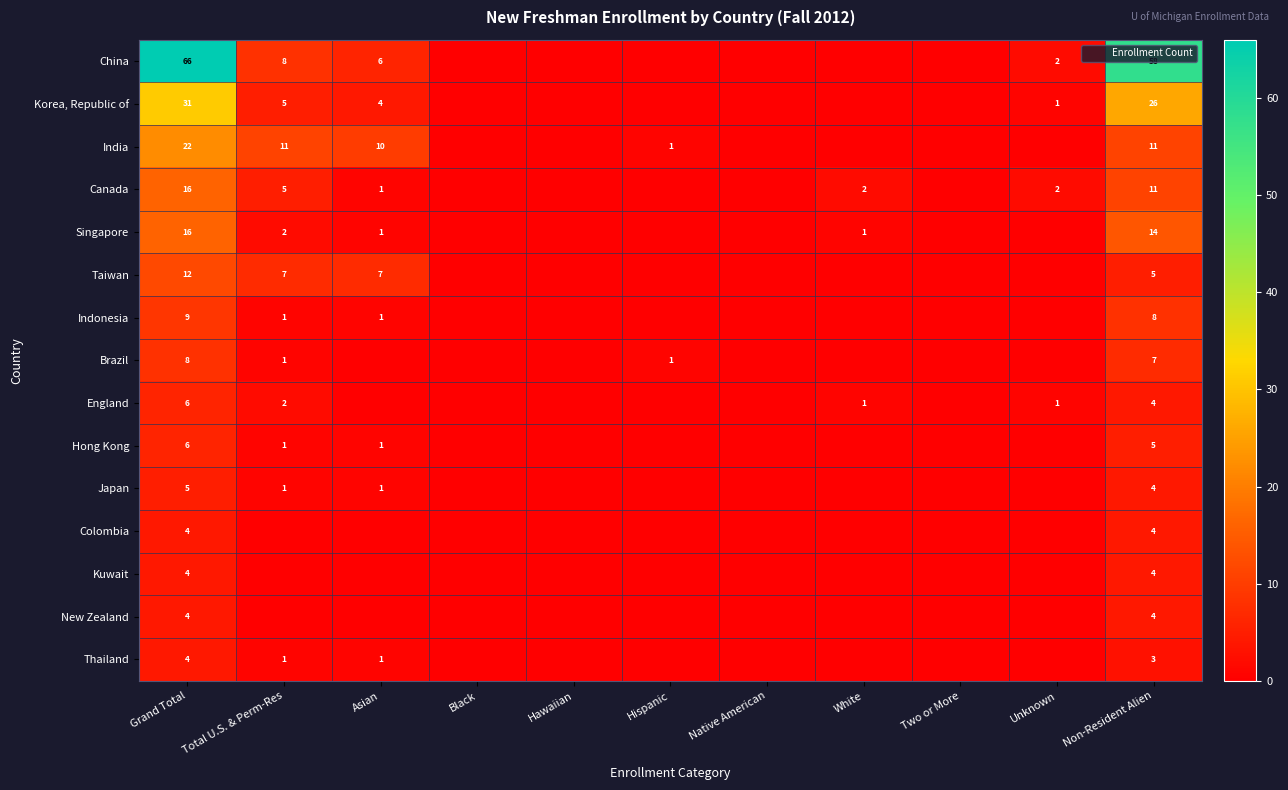

How many data points in Hong Kong are above 0?

4